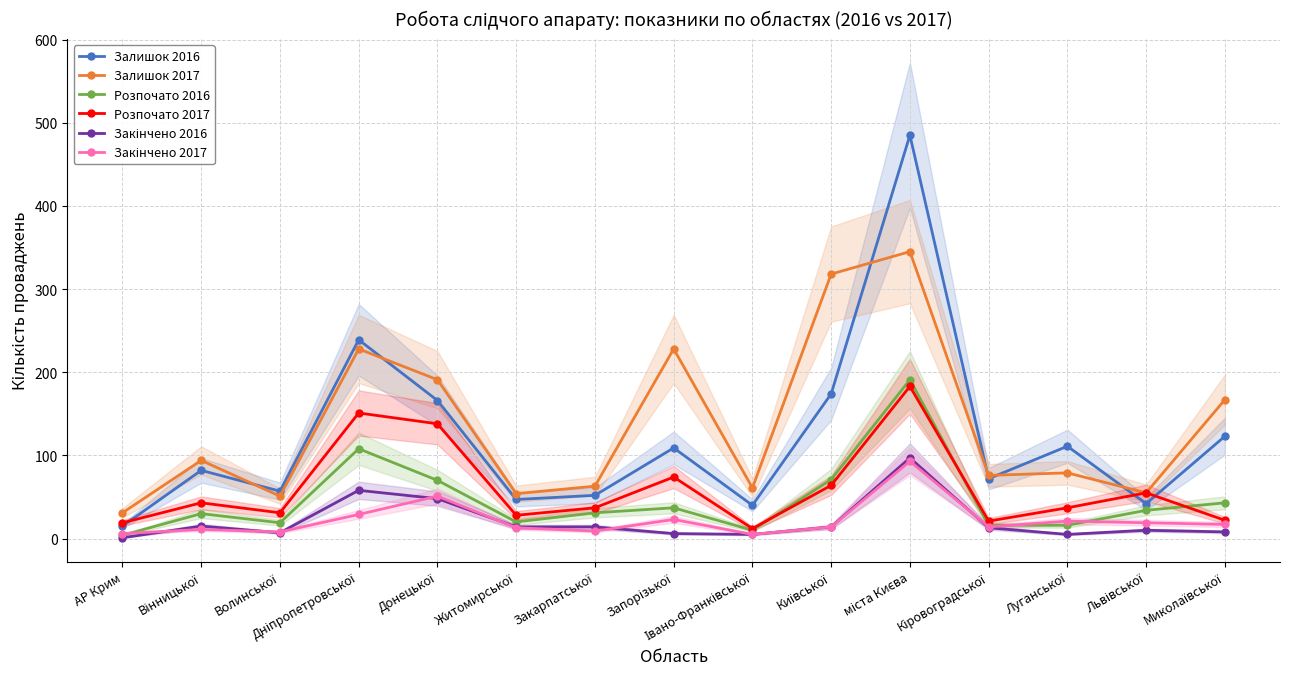

How many data points in Закінчено 2016 are above 13?

7